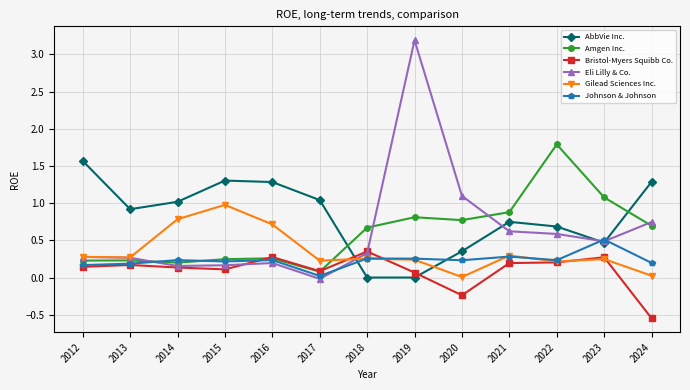

Between which two adjacent categories do Amgen Inc. and AbbVie Inc. first intersect?

2017 and 2018